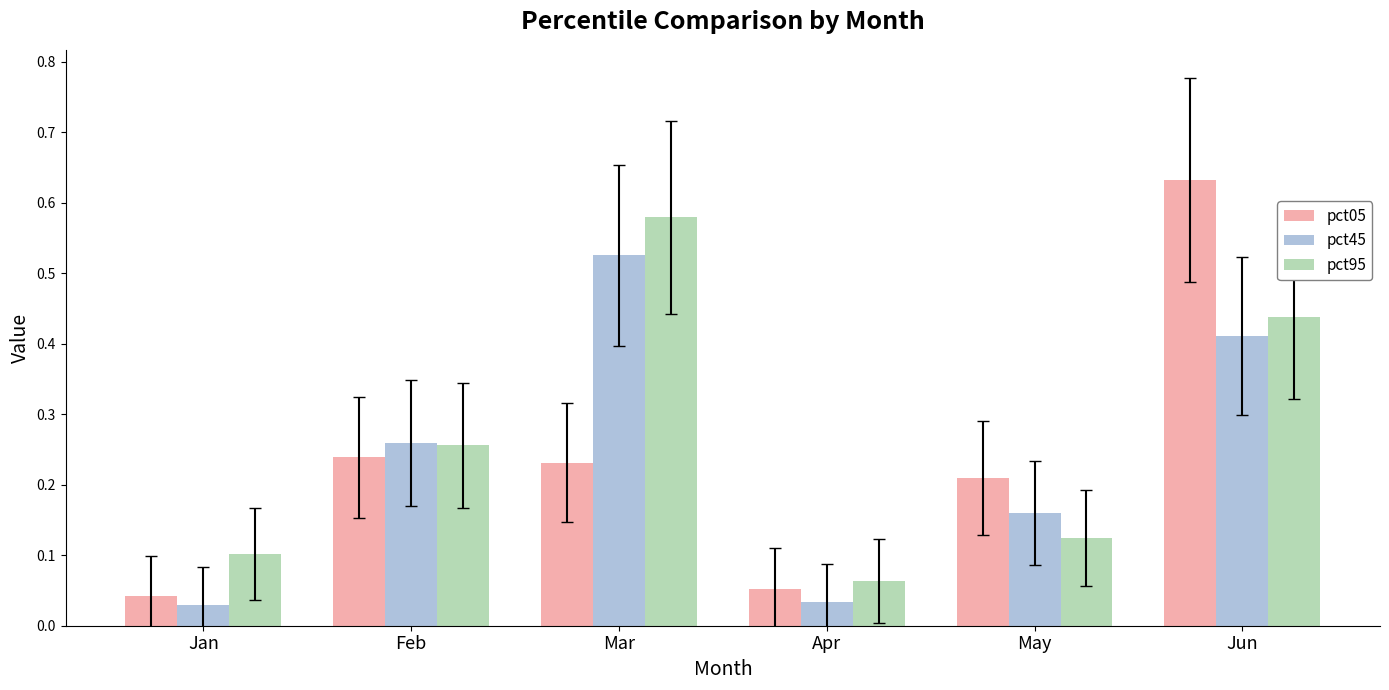

Between Feb and May, which series saw the biggest shift?

pct95